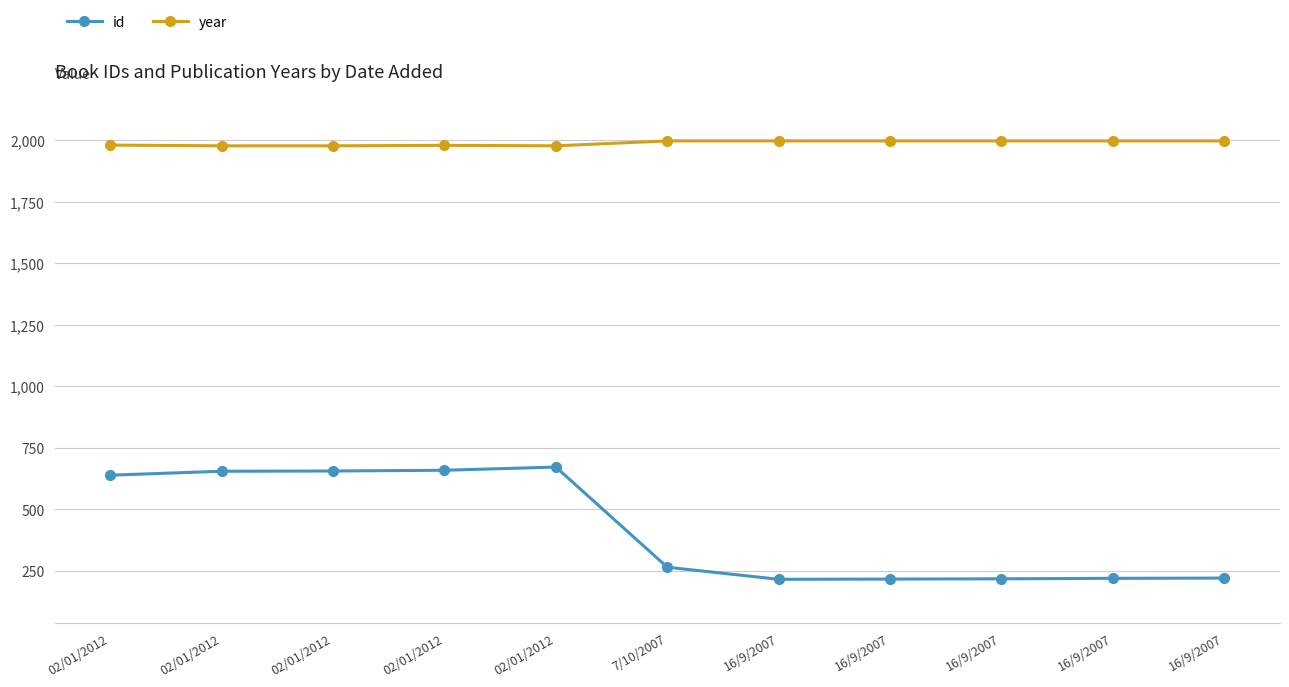

What are all the series names shown in the legend?

id, year